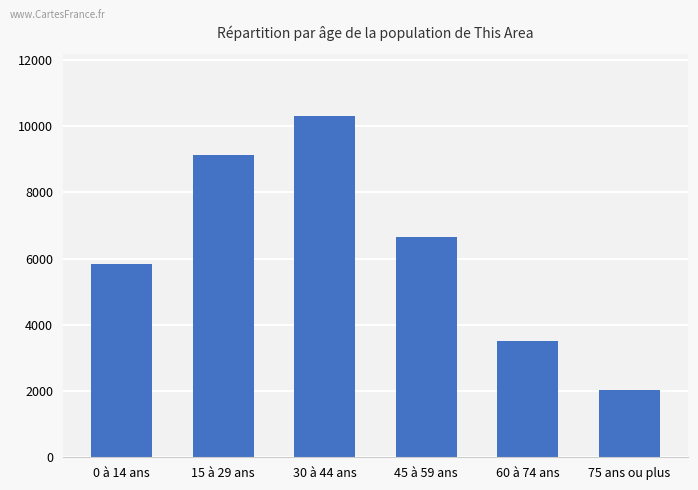

True or false: the data shows 6656 at 45 à 59 ans.

True